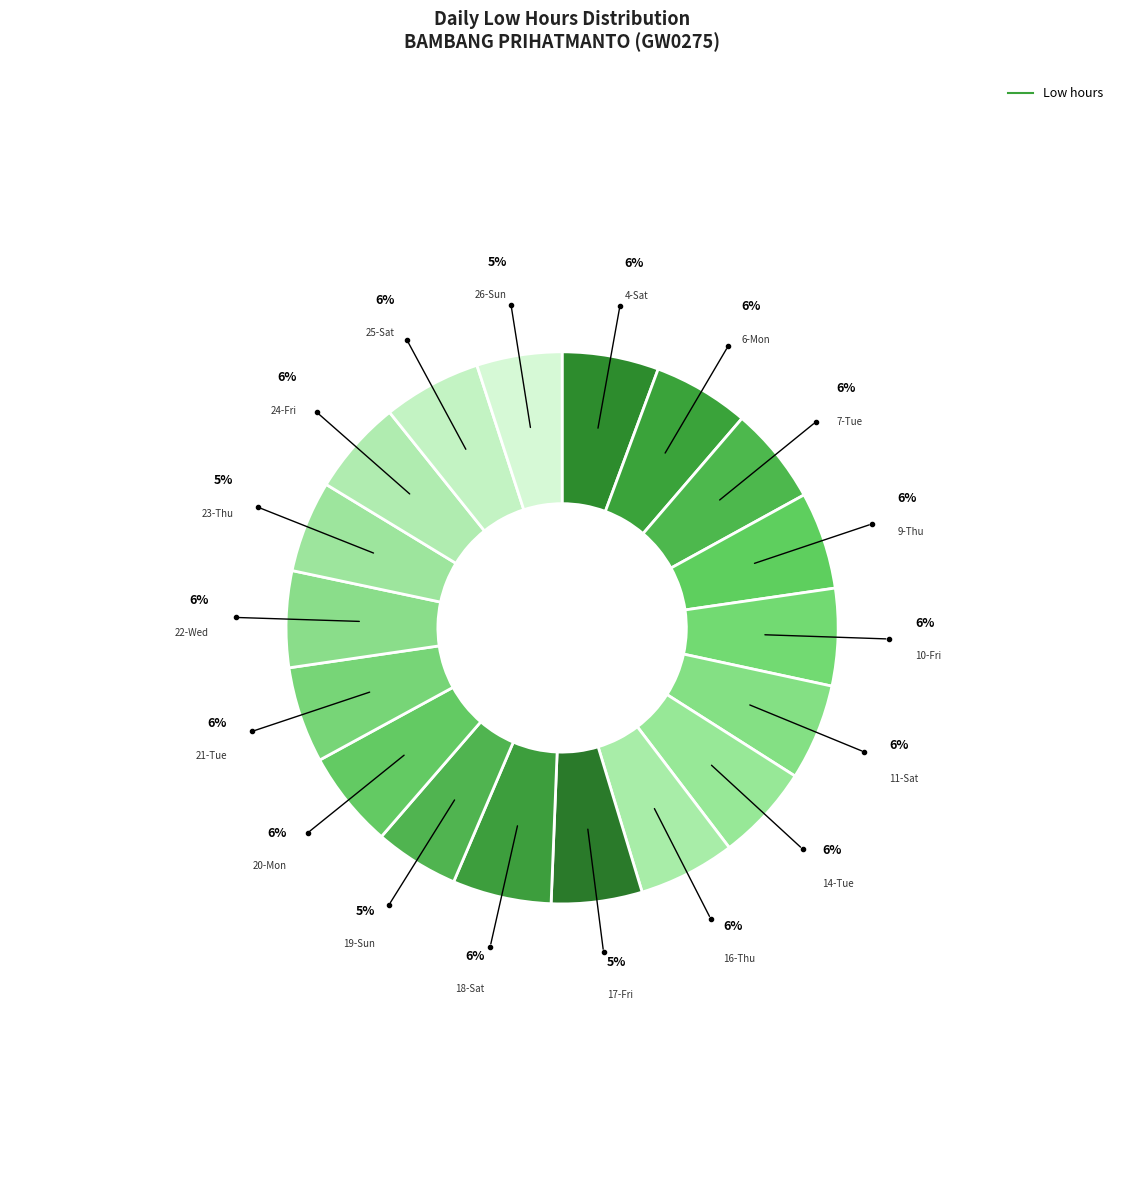

Count the number of slices in the pie.

18